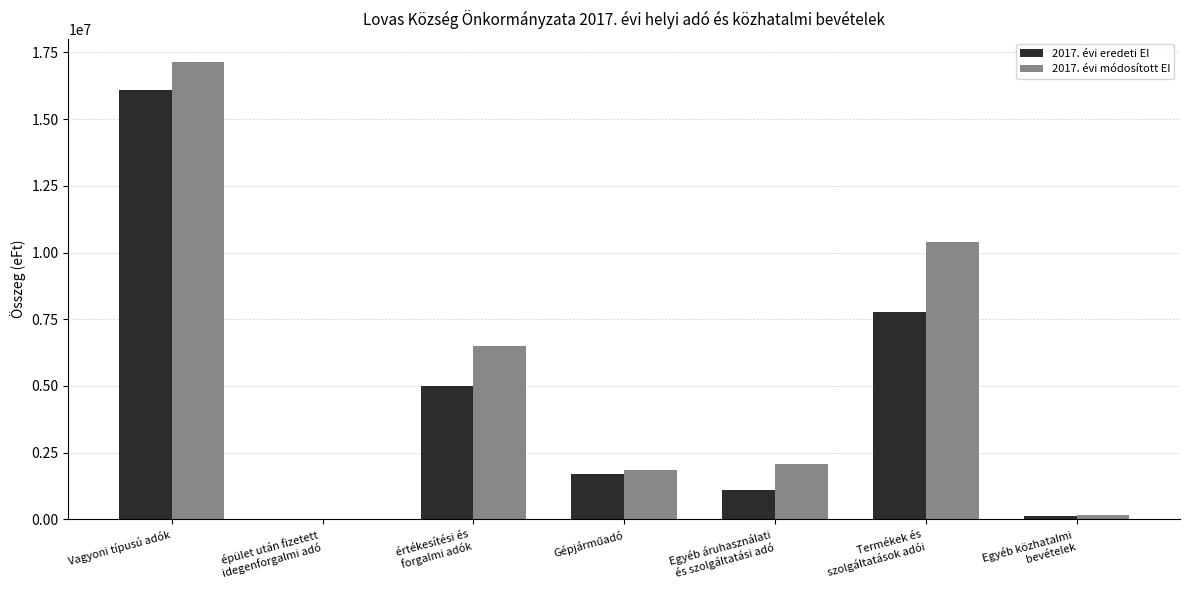

At which category is the sum across all series the highest?

Vagyoni típusú adók